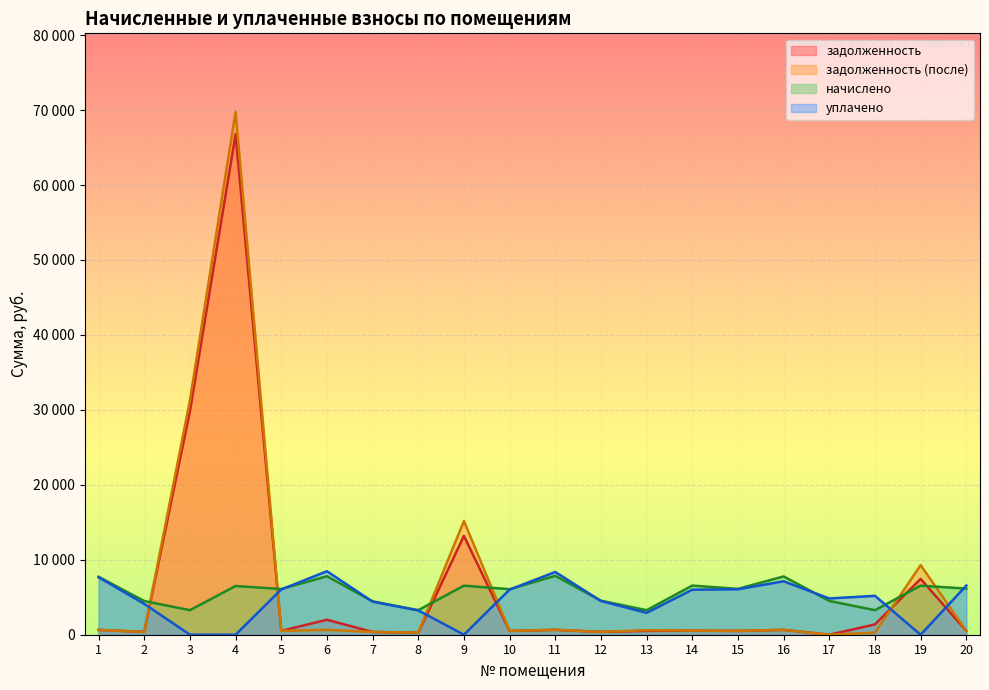

How many values in the задолженность (после) series are below 546?

10